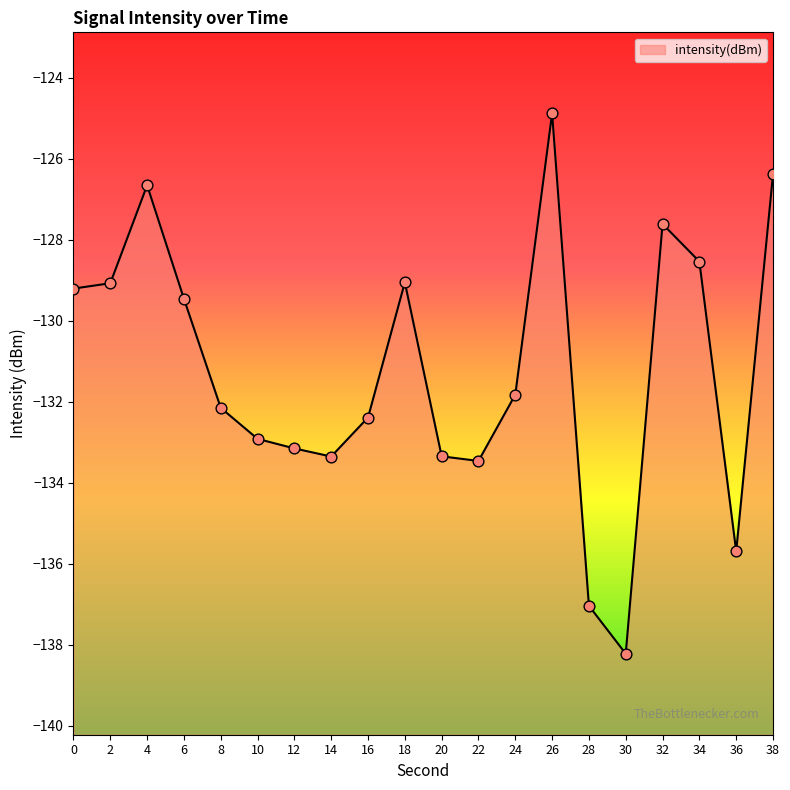

What is the change in value from 10 to 24?

+1.1